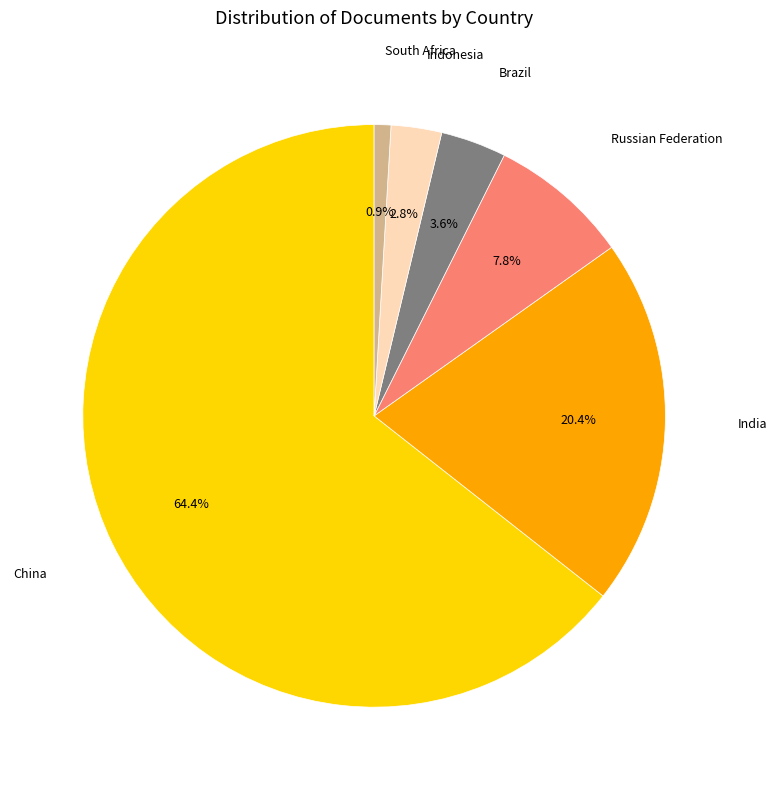

Is there any slice that represents more than half of the pie?

Yes